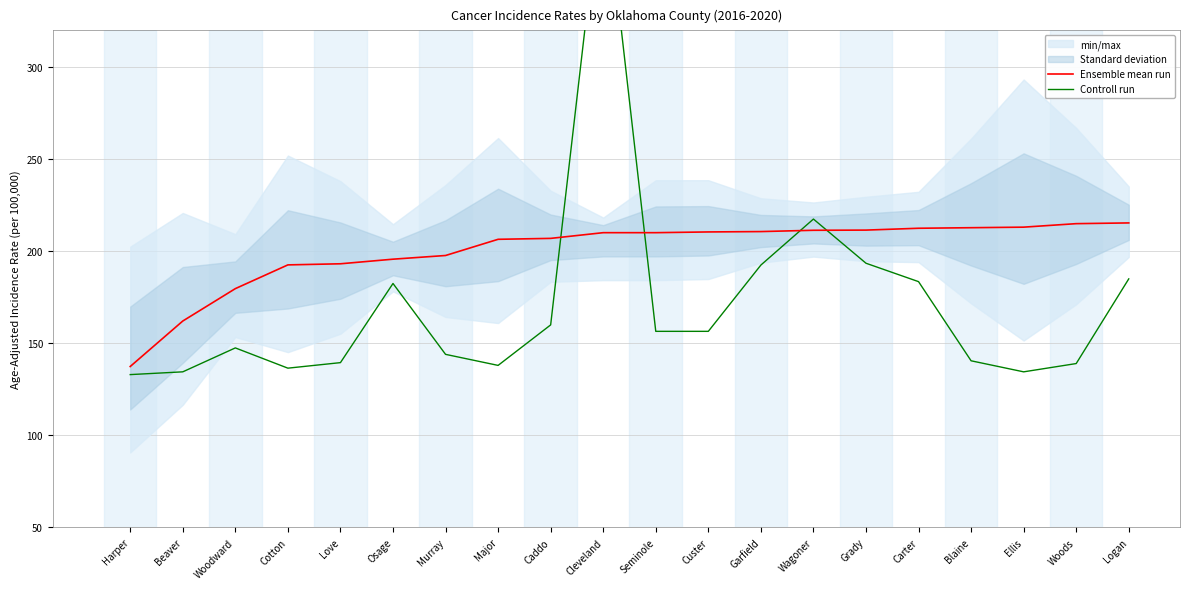

True or false: Ensemble mean run has a value of 65.1 at Osage.

False